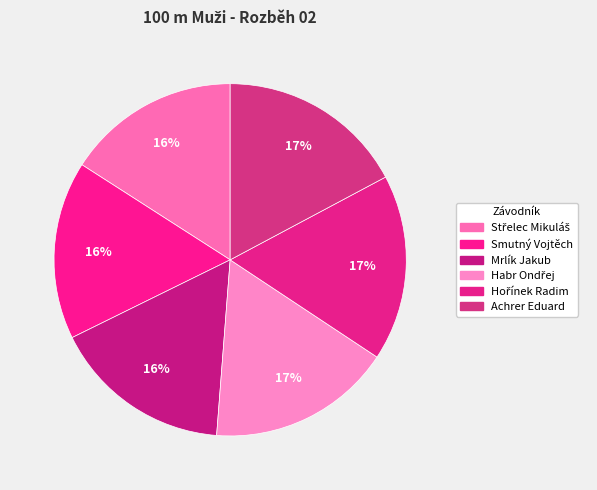

Which slice is the largest?

Achrer Eduard